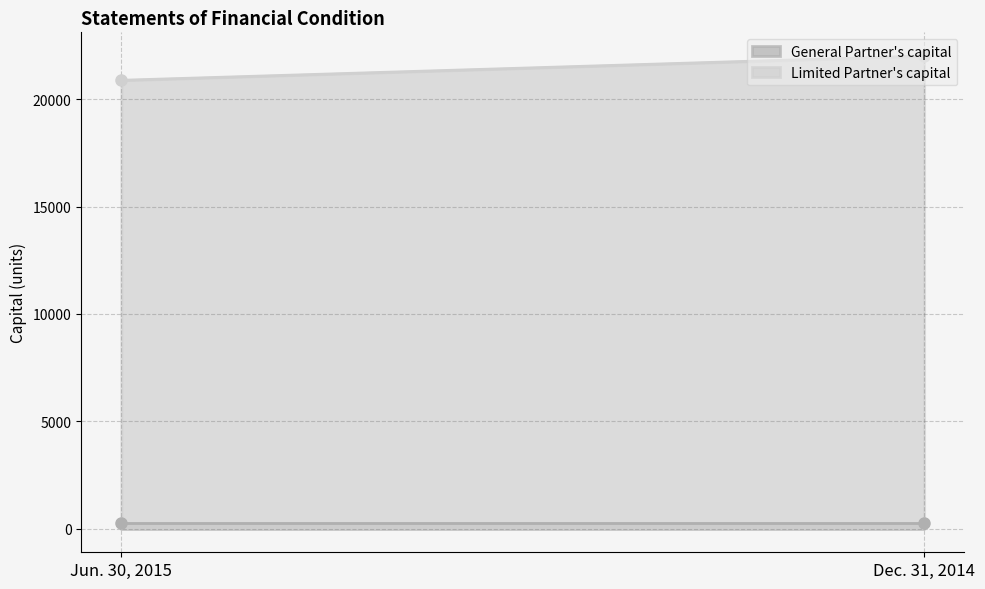

At which label does Limited Partner's capital first exceed 22009?

Dec. 31, 2014